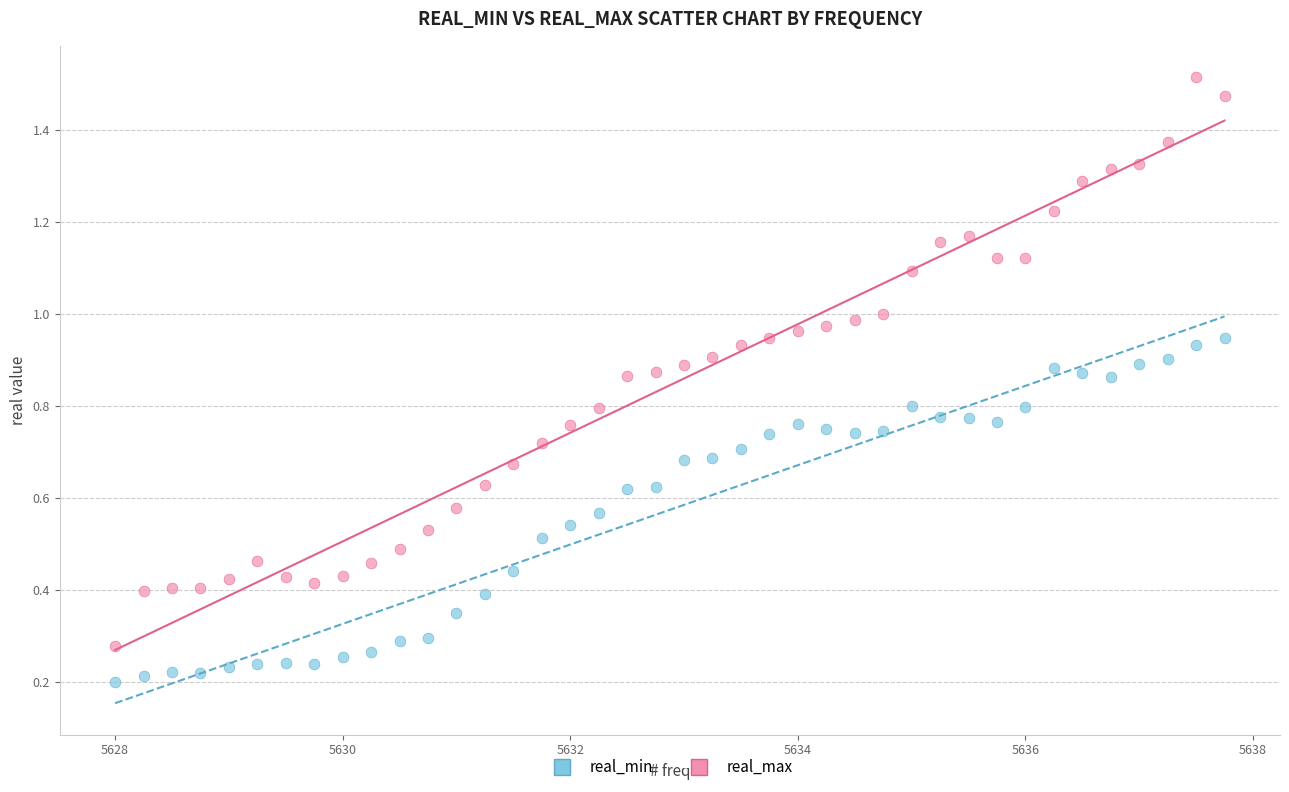

Which series reaches the minimum Y coordinate?

real_min